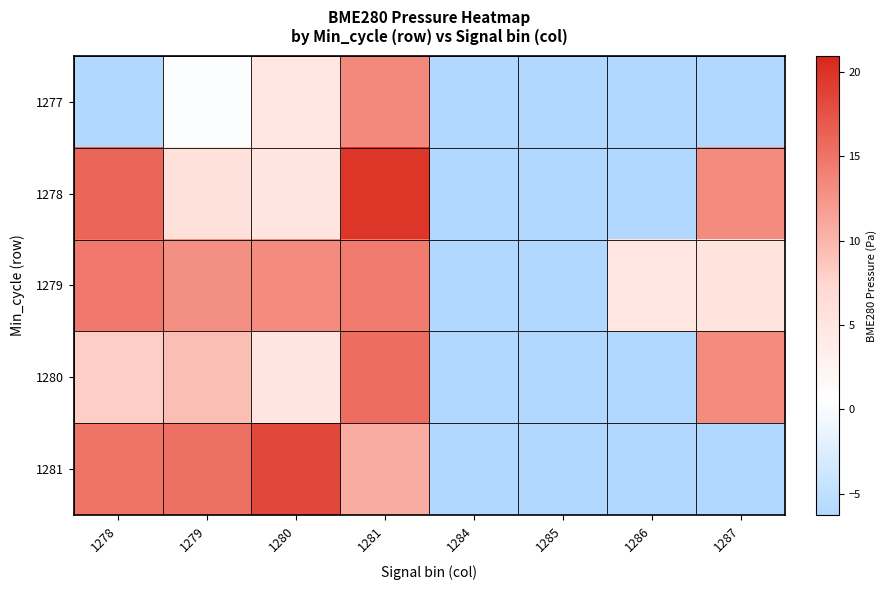

Which series has the largest total across all categories?

1279